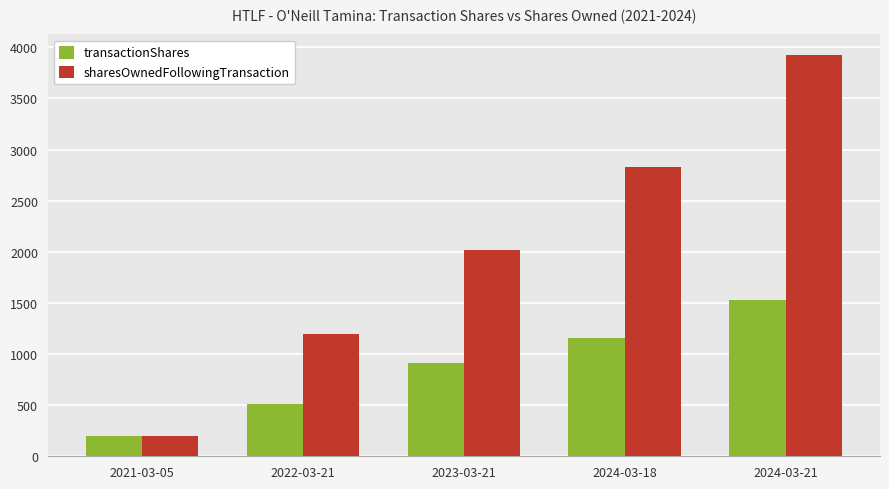

Count the number of data series in this chart.

2